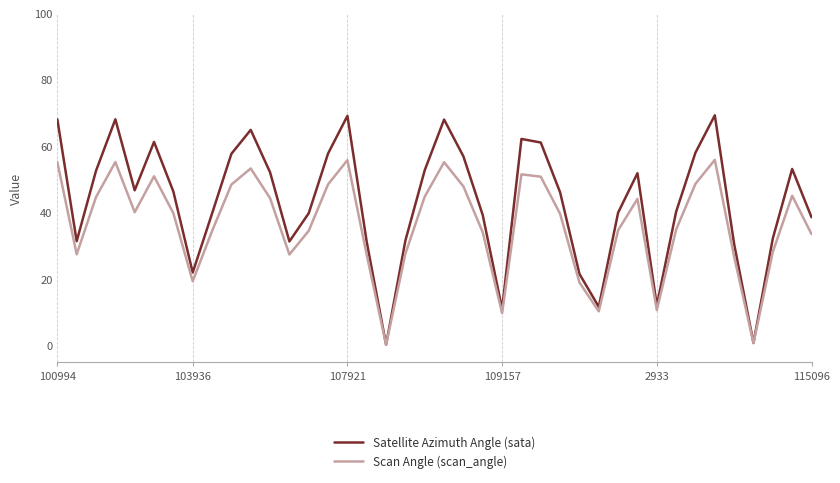

Does the chart display data point markers on the line(s)?

No